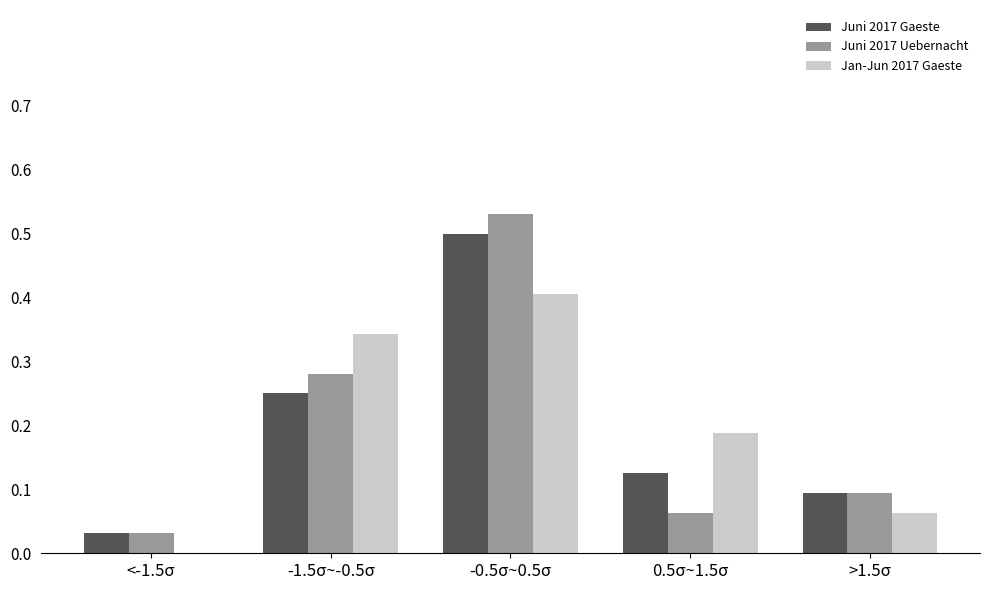

What is the sum of the Jan-Jun 2017 Gaeste values at 0.5σ~1.5σ and -0.5σ~0.5σ?

0.6